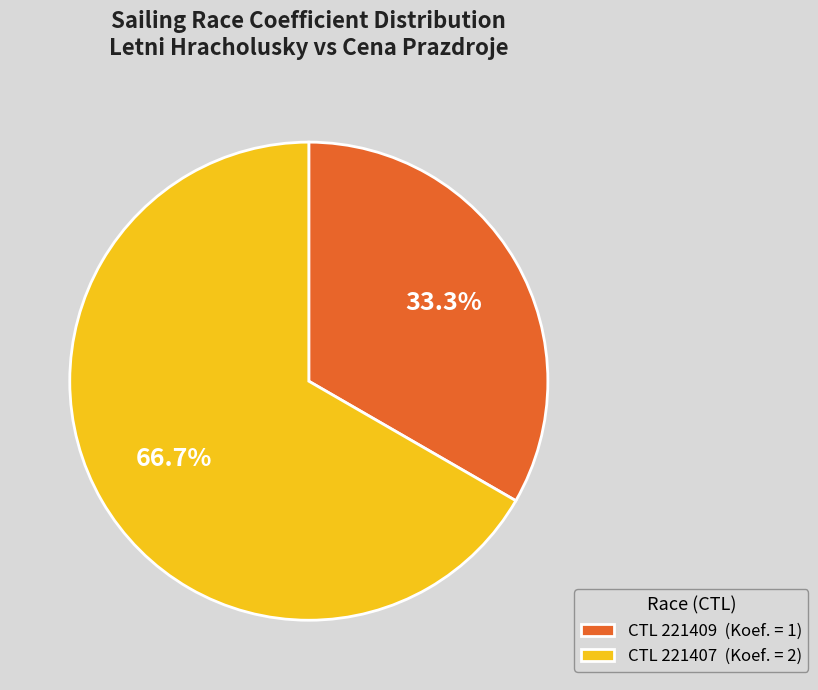

Which slice is the smallest?

CTL 221409 (Koef. = 1)